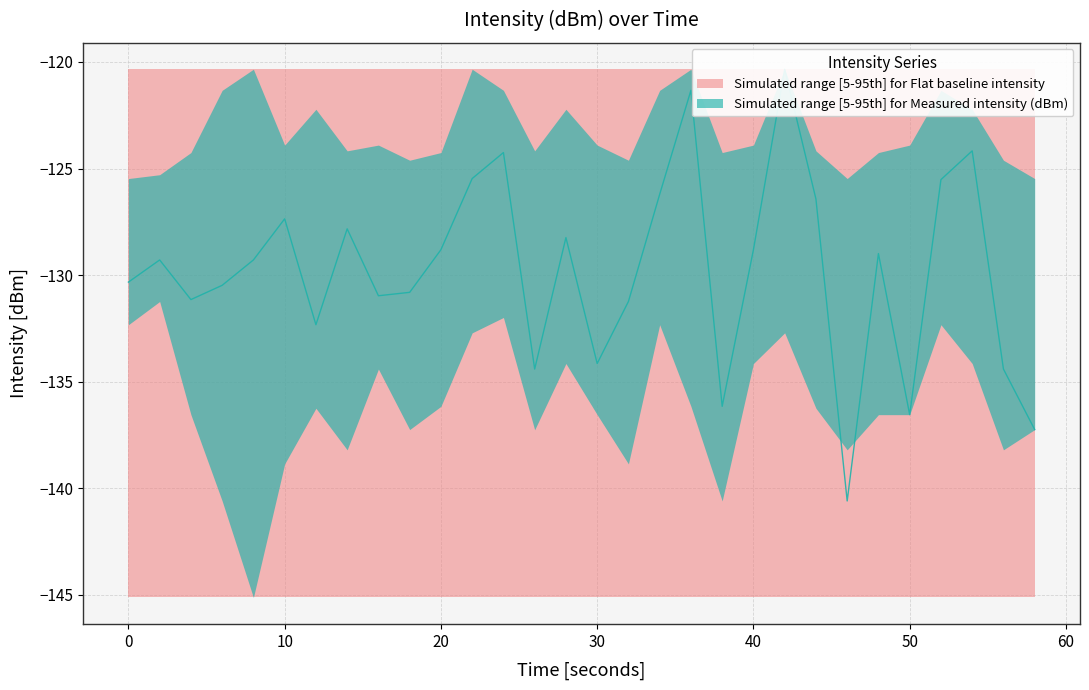

True or false: intensity_lower and flat_upper cross at least once.

False